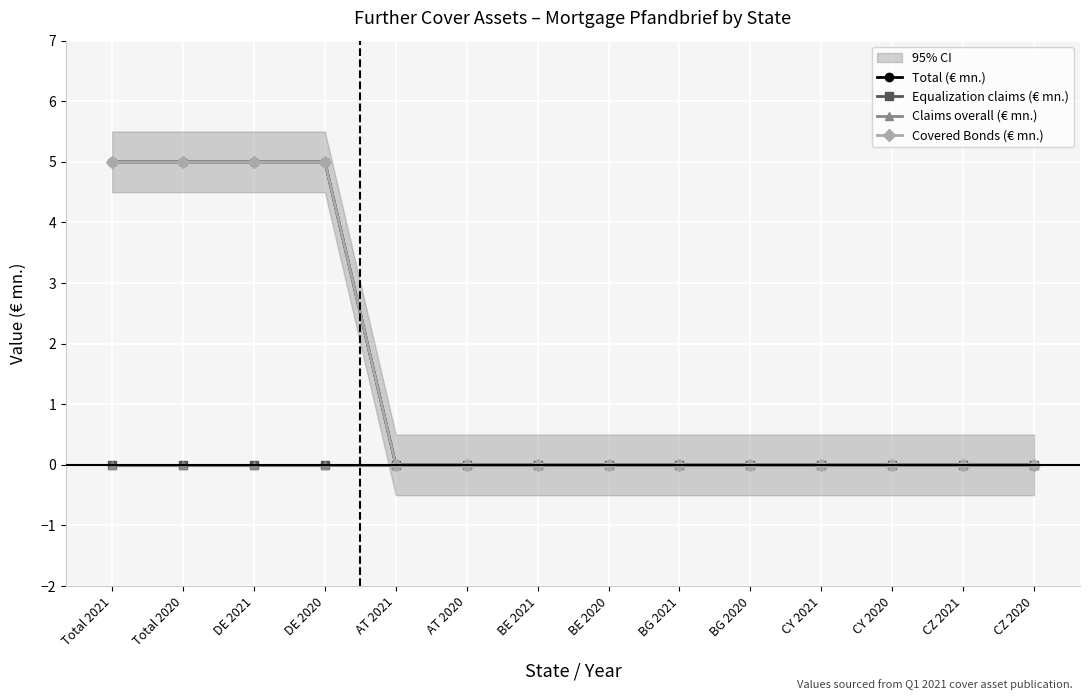

Which series has the largest total across all categories?

Total (€ mn.)